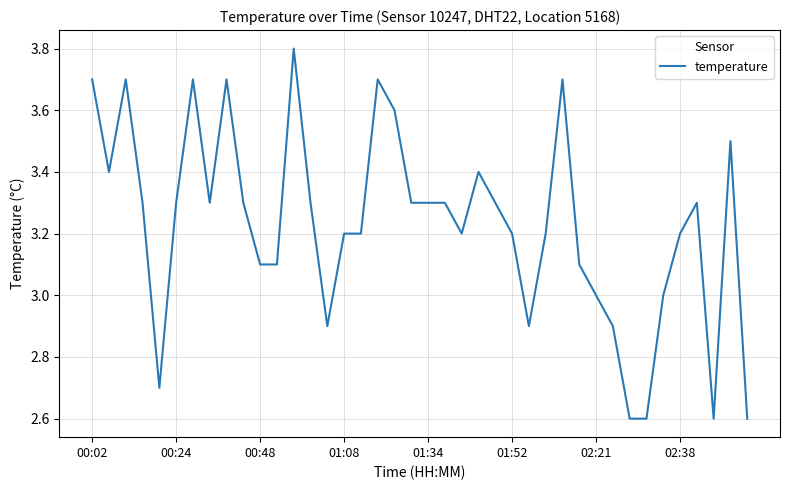

What is the smallest value displayed?

2.6